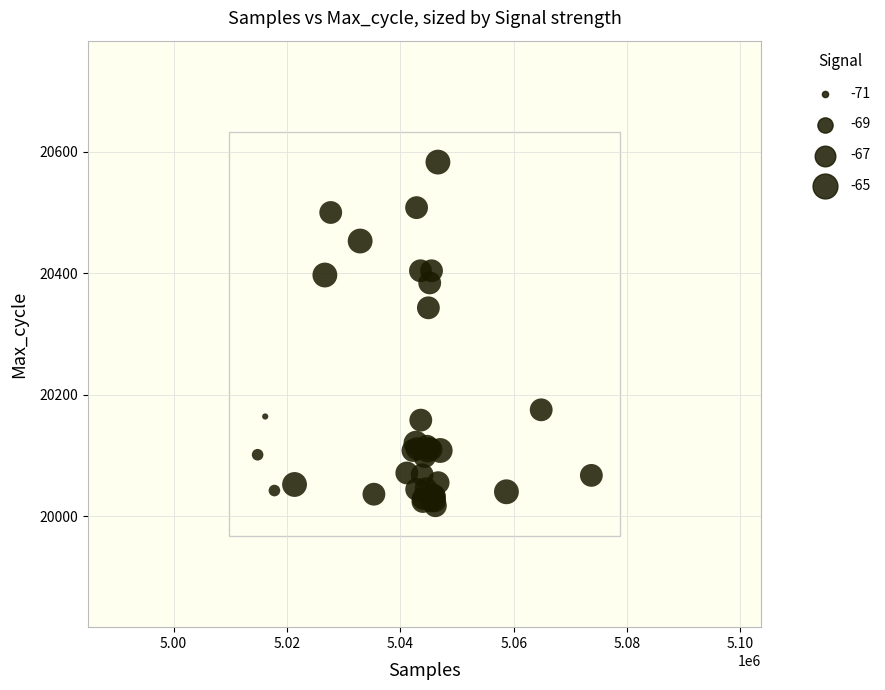

What Y value in the scatter plot is closest to 20300?

20343